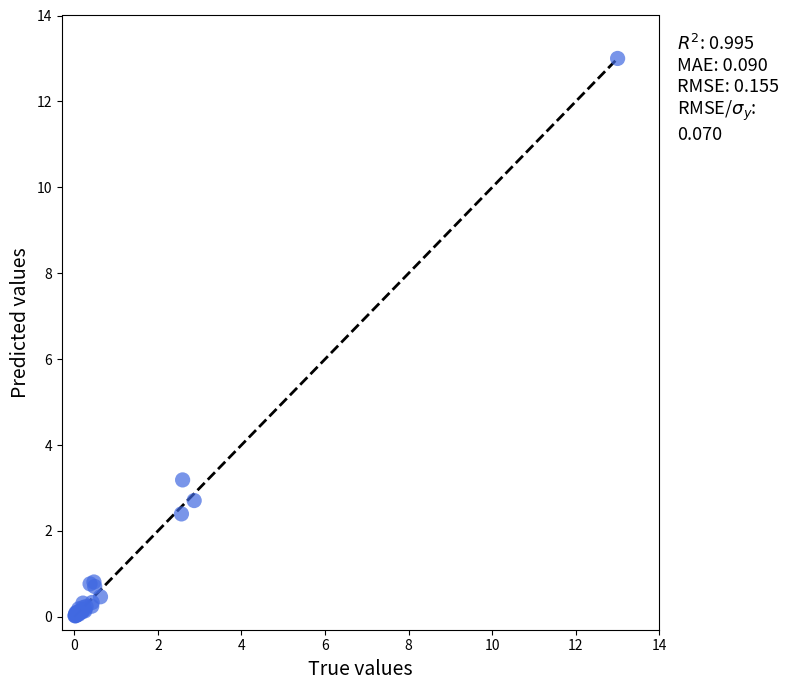

What Y value in the scatter plot is closest to 6?

3.2